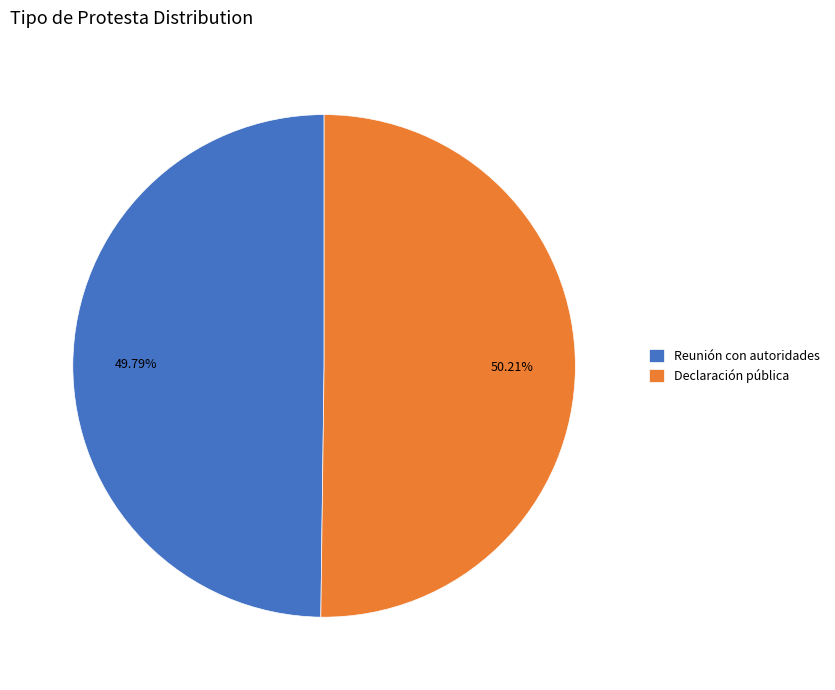

Combined, do Declaración pública and Reunión con autoridades account for over 50%?

Yes